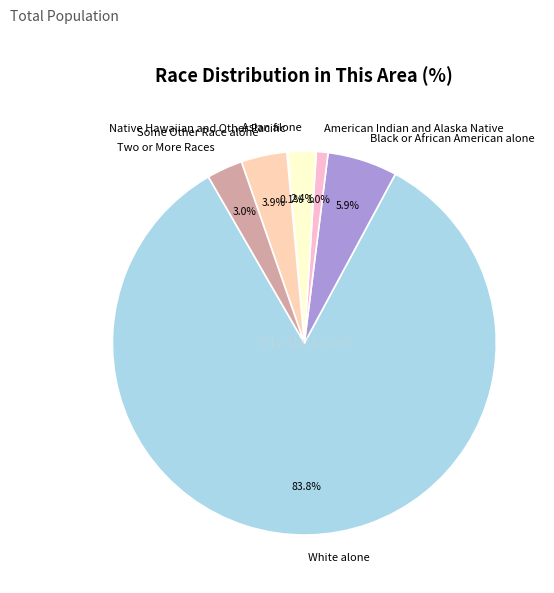

The American Indian and Alaska Native slice represents 7% of the pie. True or false?

False